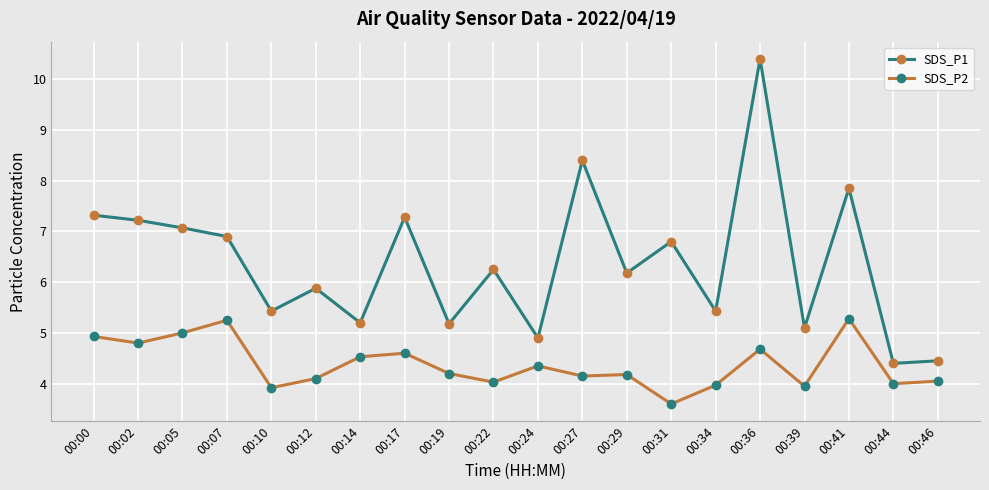

True or false: SDS_P2 has a value of 6.9 at 00:10.

False